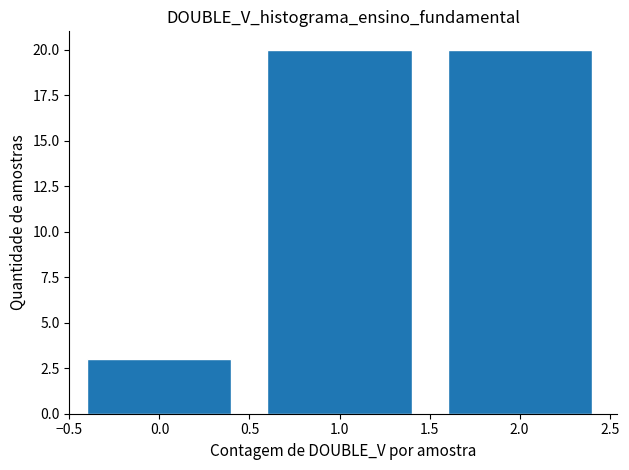

Reading left to right, list all the values displayed in this chart.

0.0=3	1.0=20	2.0=20